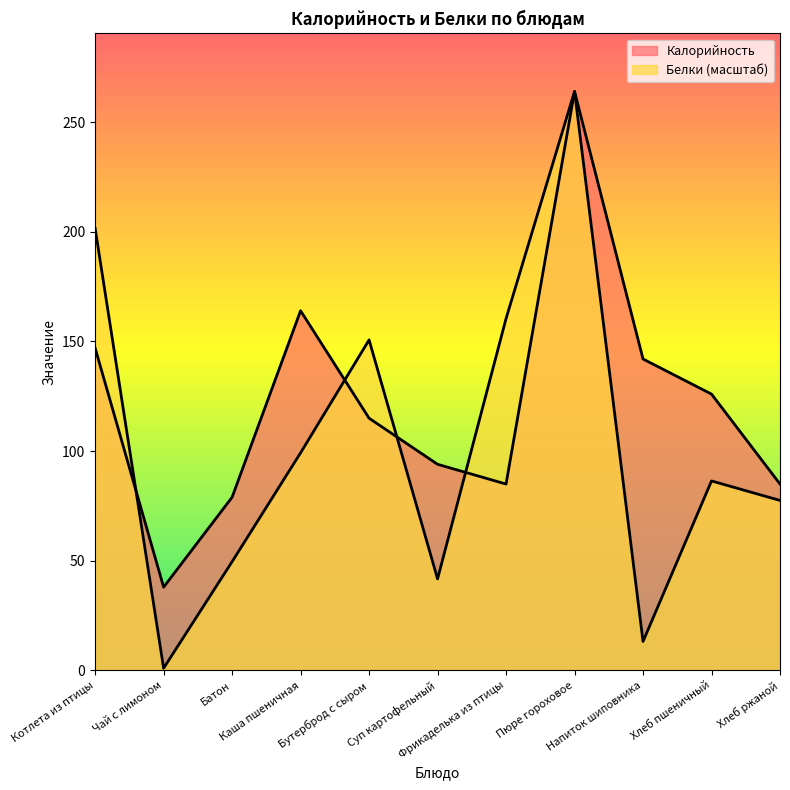

What is the maximum value for Калорийность?

264.0